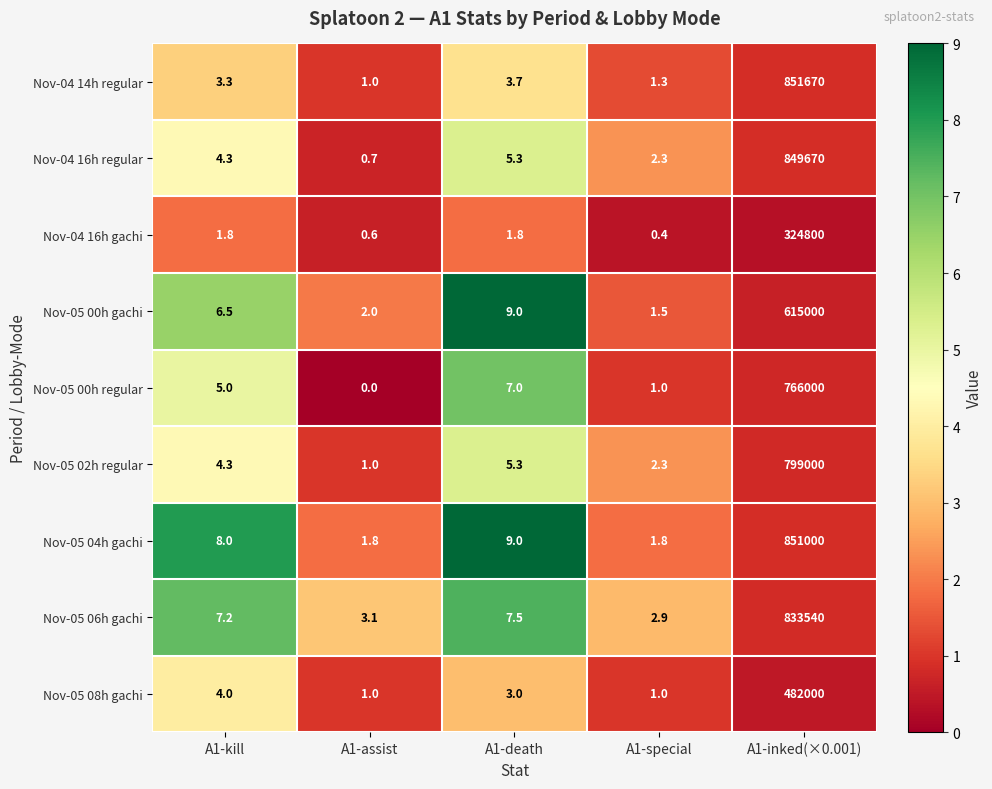

What is the minimum value for Nov-04 14h regular?

1.0